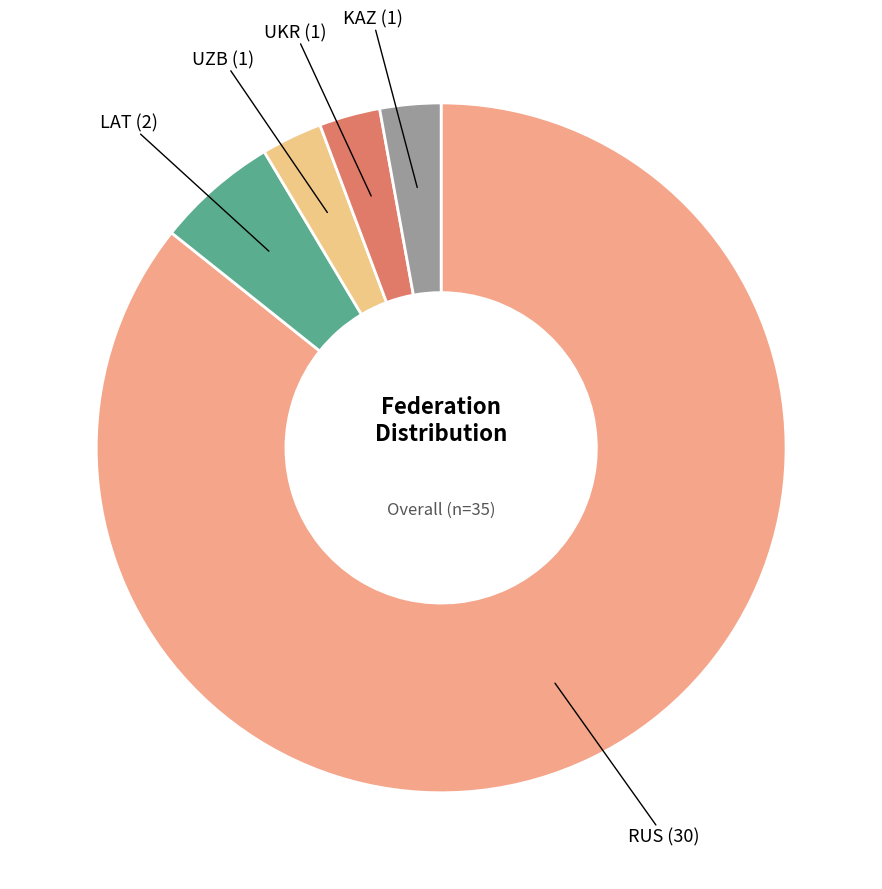

Is there any slice that represents more than half of the pie?

Yes